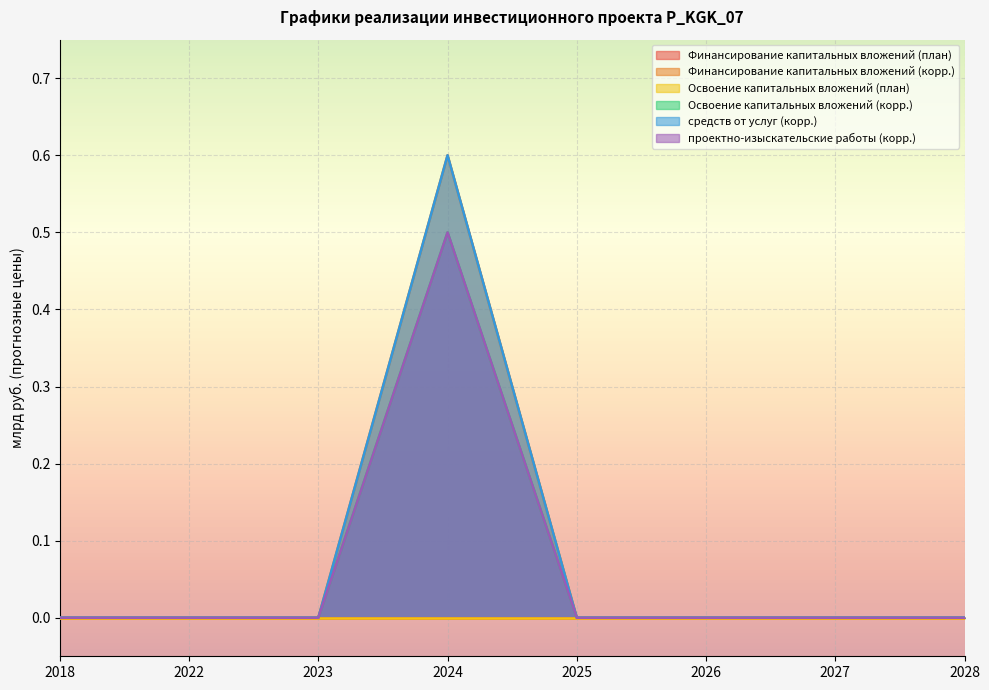

Reading left to right, what are all the values shown in this chart?

Финансирование капитальных вложений (корр.): 0.0	0.0	0.0	0.6	0.0	0.0	0.0	0.0
Освоение капитальных вложений (корр.): 0.0	0.0	0.0	0.5	0.0	0.0	0.0	0.0
средств от услуг (корр.): 0.0	0.0	0.0	0.6	0.0	0.0	0.0	0.0
проектно-изыскательские работы (корр.): 0.0	0.0	0.0	0.5	0.0	0.0	0.0	0.0